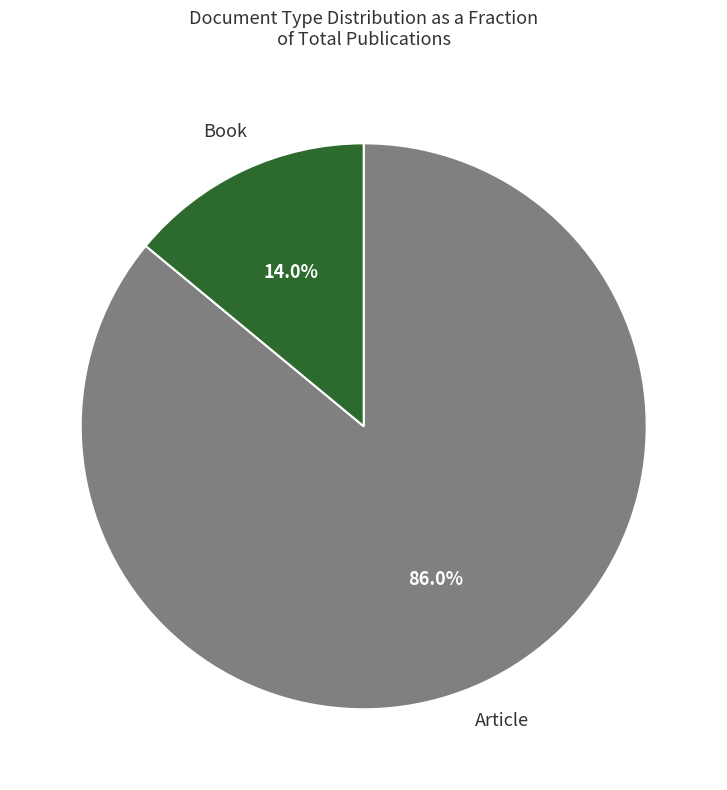

How many slices are in this pie chart?

2